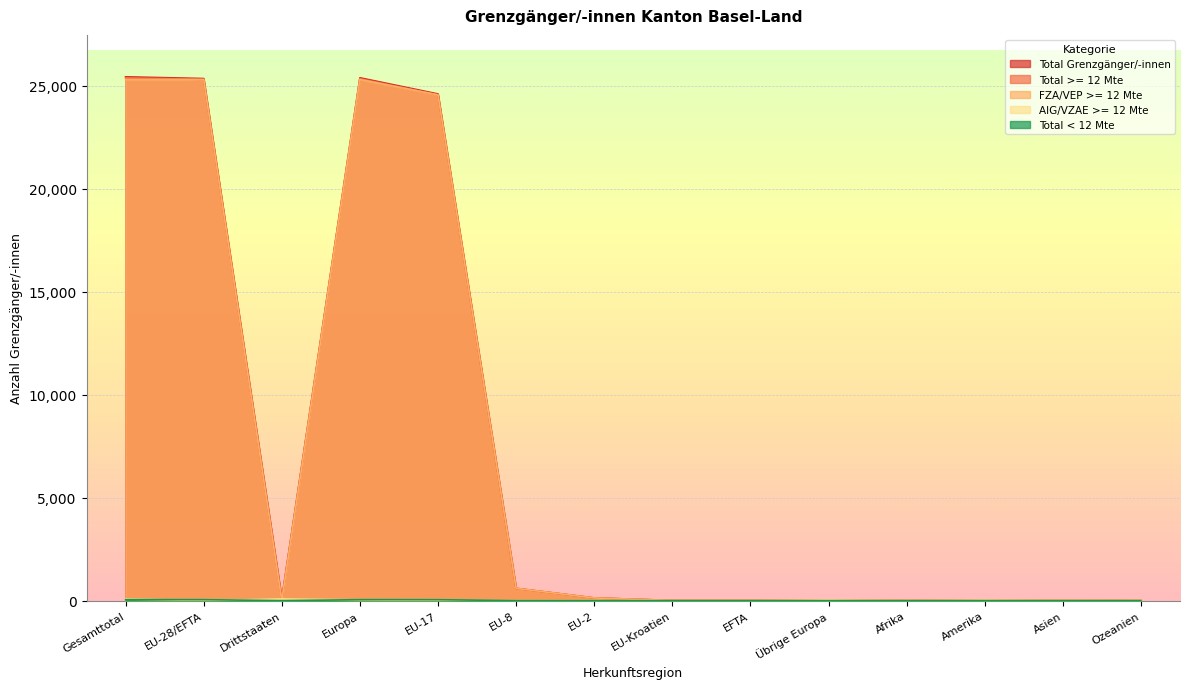

At which label does Total >= 12 Mte reach its peak?

Gesamttotal